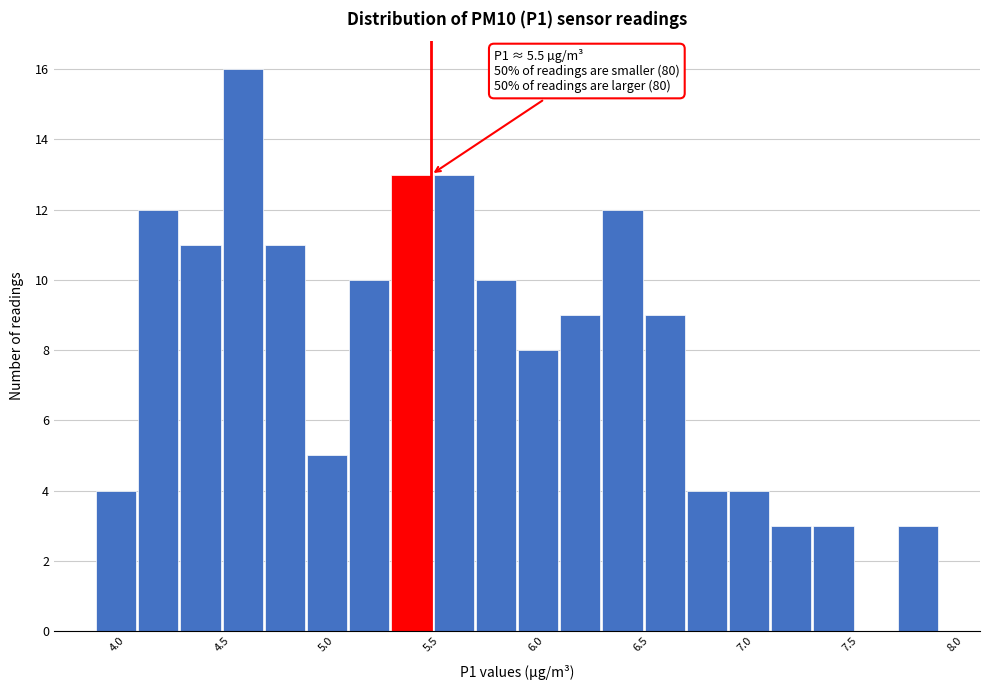

Over which range of the x-axis is the bar tallest?

4.50 to 4.70